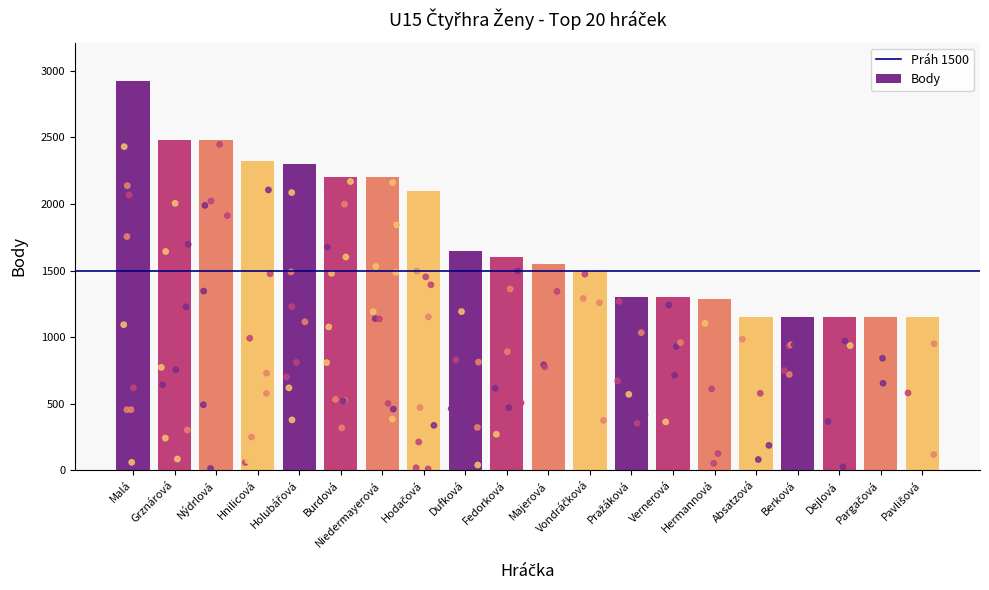

The value of Body at Dejlová is 1781. True or false?

False